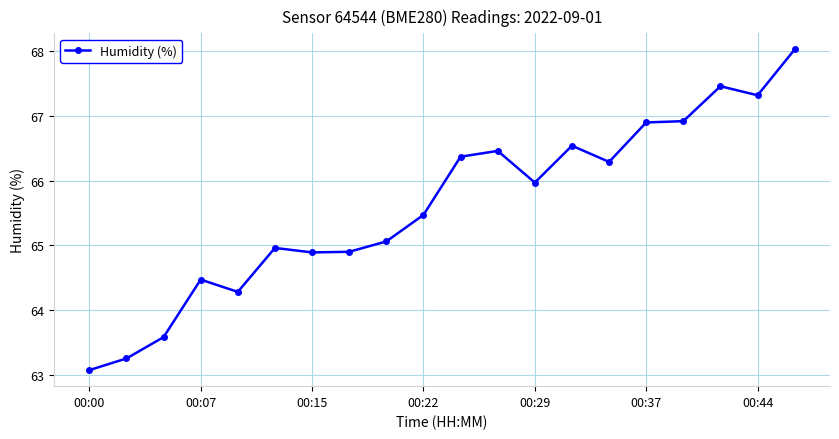

True or false: the data has more than 2 interior local peaks.

True